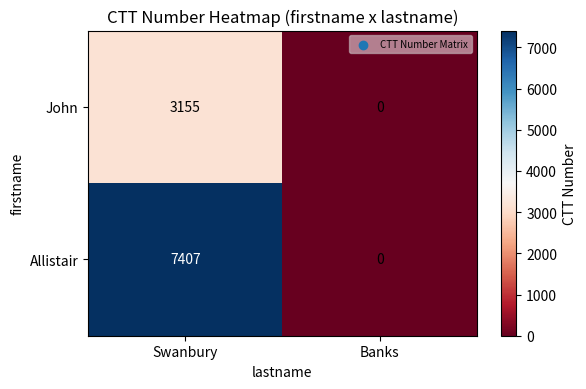

Reading left to right, transcribe all the data shown in this chart.

John: 3155	0
Allistair: 7407	0